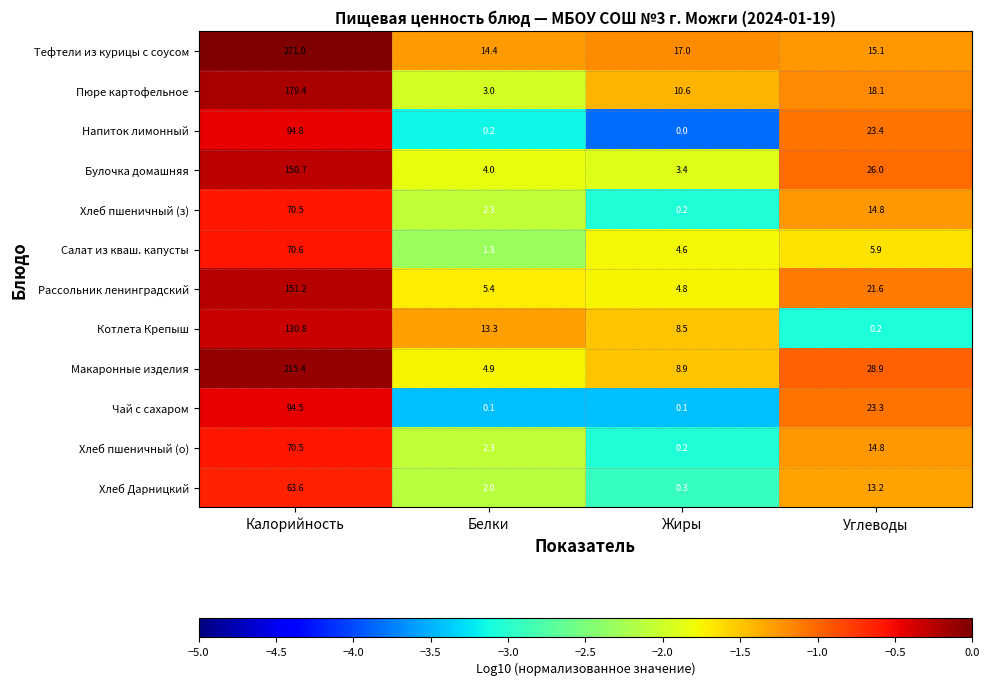

Where does the Салат из кваш. капусты series first go above 5?

Калорийность